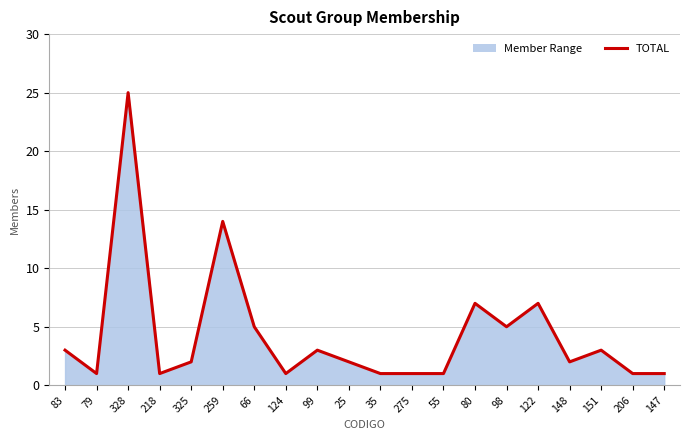

What position from the right is 99?

12